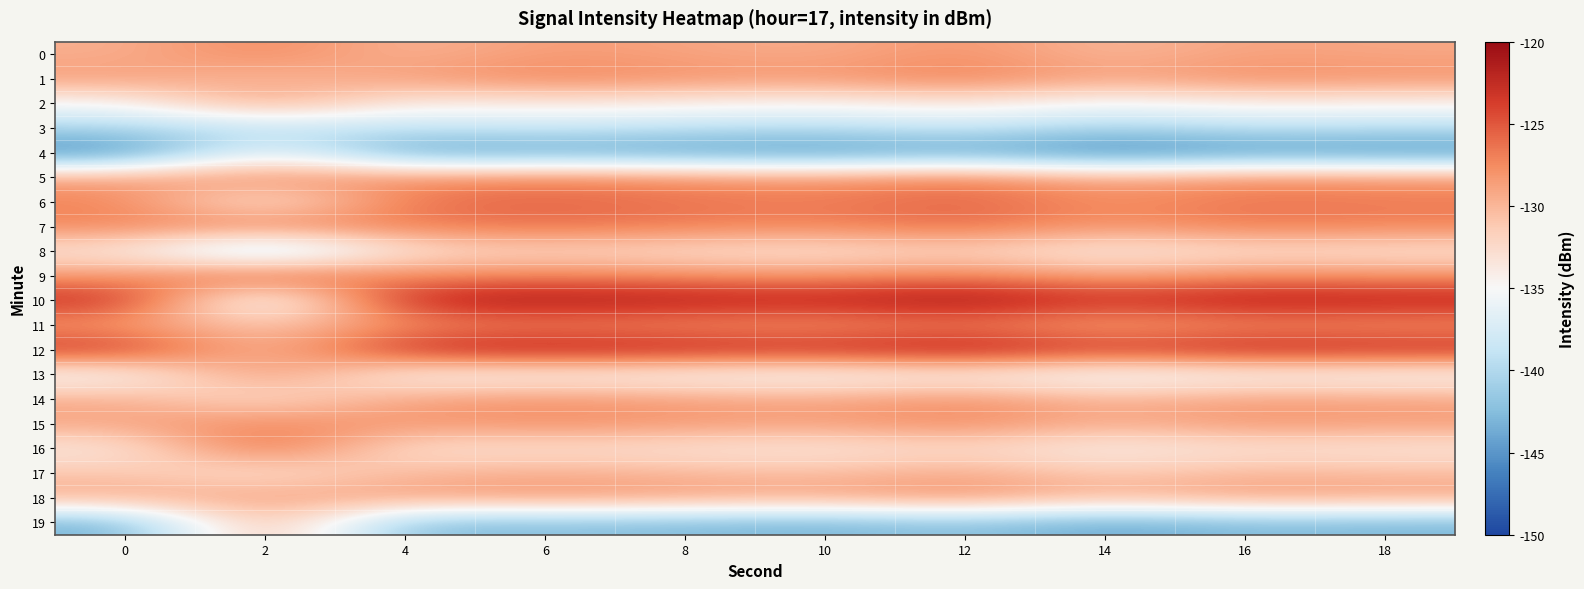

What is the difference between the highest and lowest values at 12?

23.9